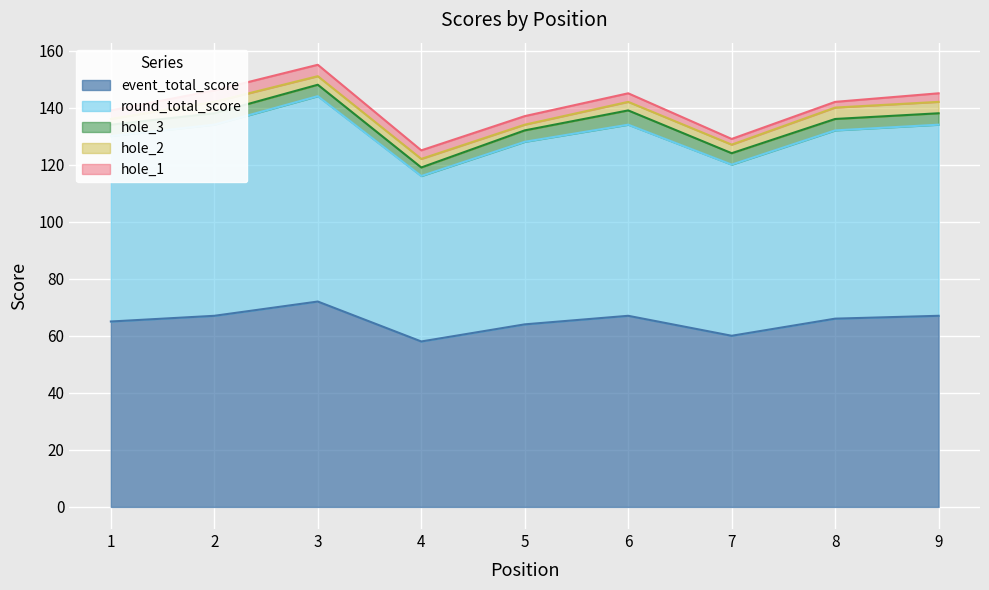

How many values in the round_total_score series exceed 66?

4